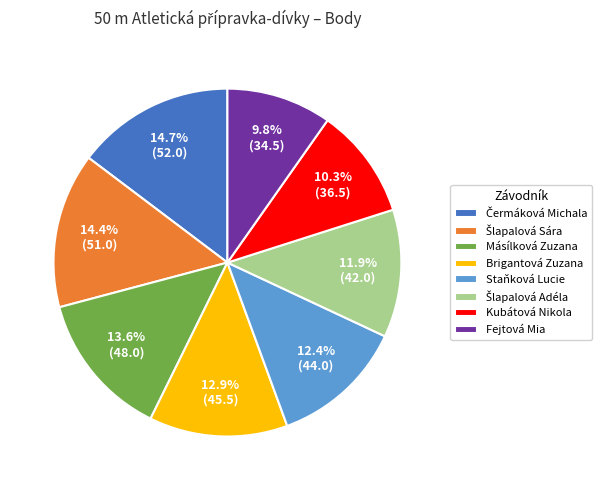

What is the smallest slice in the pie chart?

Fejtová Mia